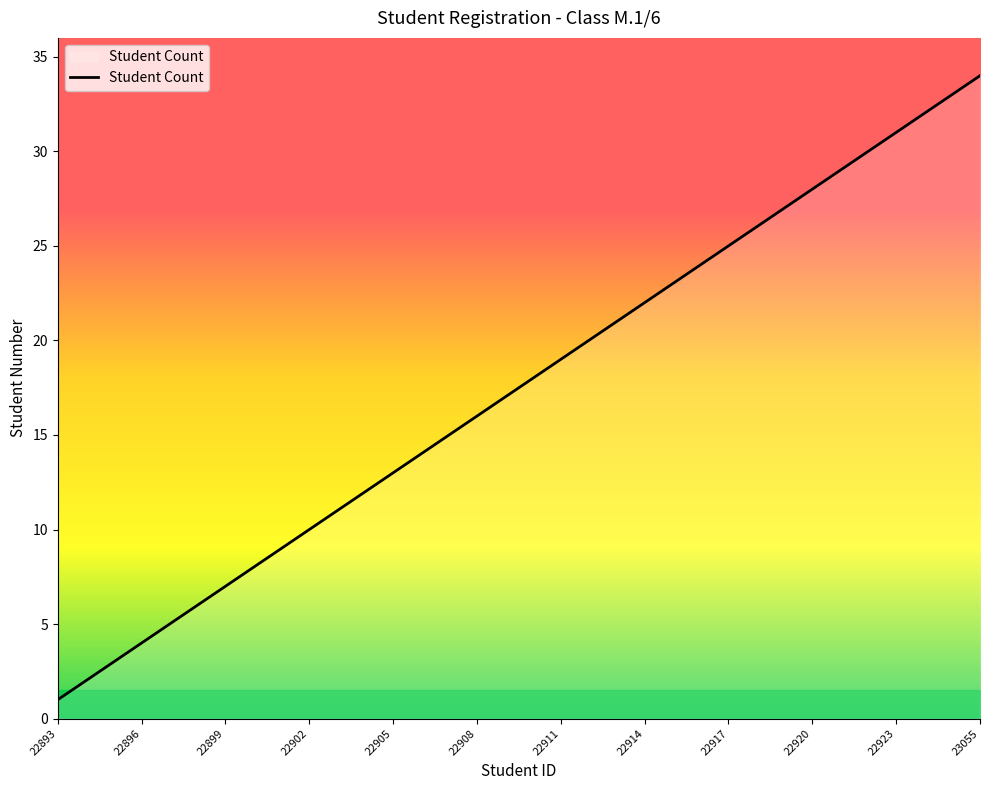

How many distinct data groups are displayed?

1